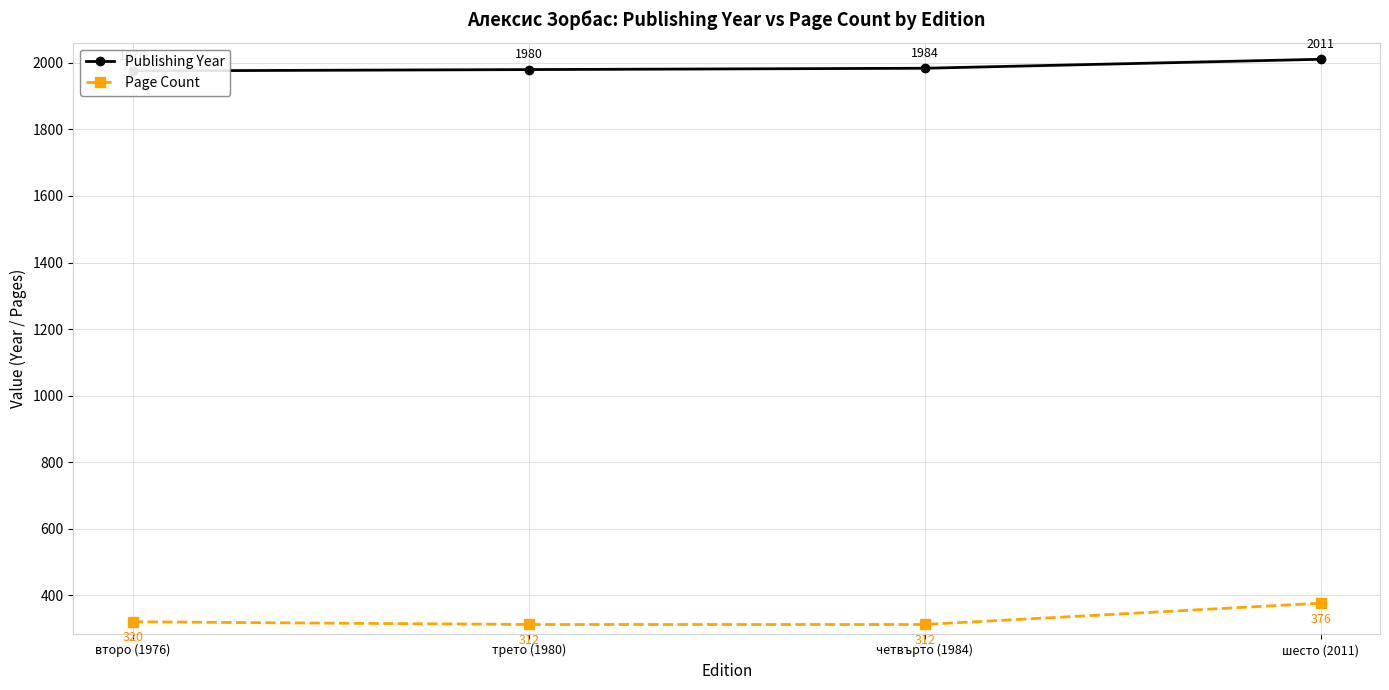

Count the number of categories in the chart.

4